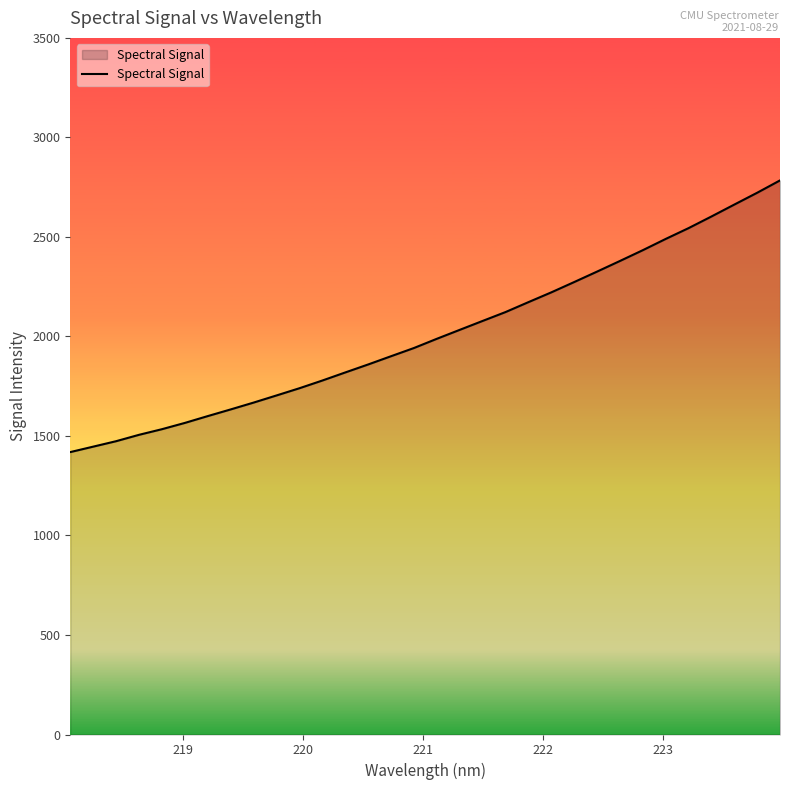

What is the minimum value shown in the chart?

1419.0